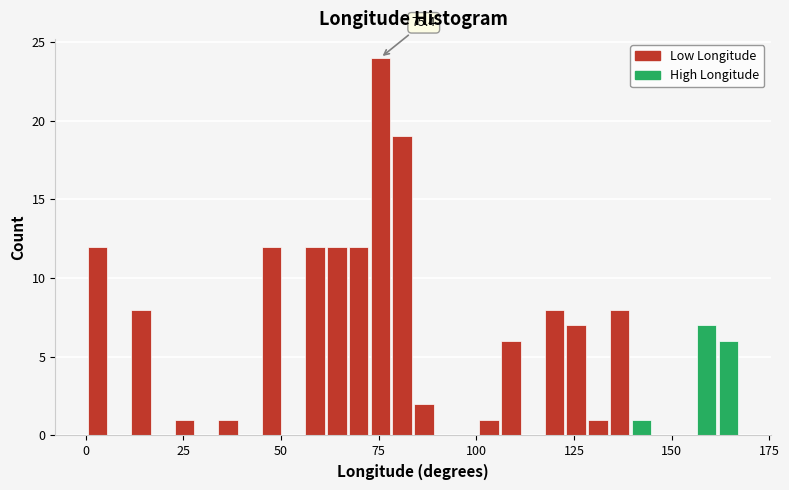

Read against the x-axis, roughly where is the centre of the tallest bar?

75